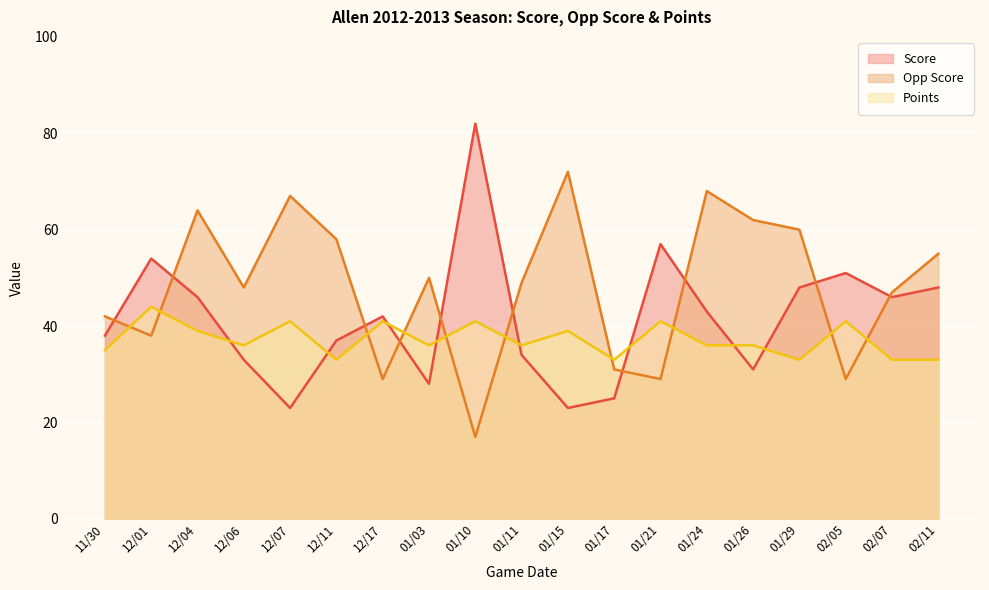

What are all the series names shown in the legend?

Score, Opp Score, Points